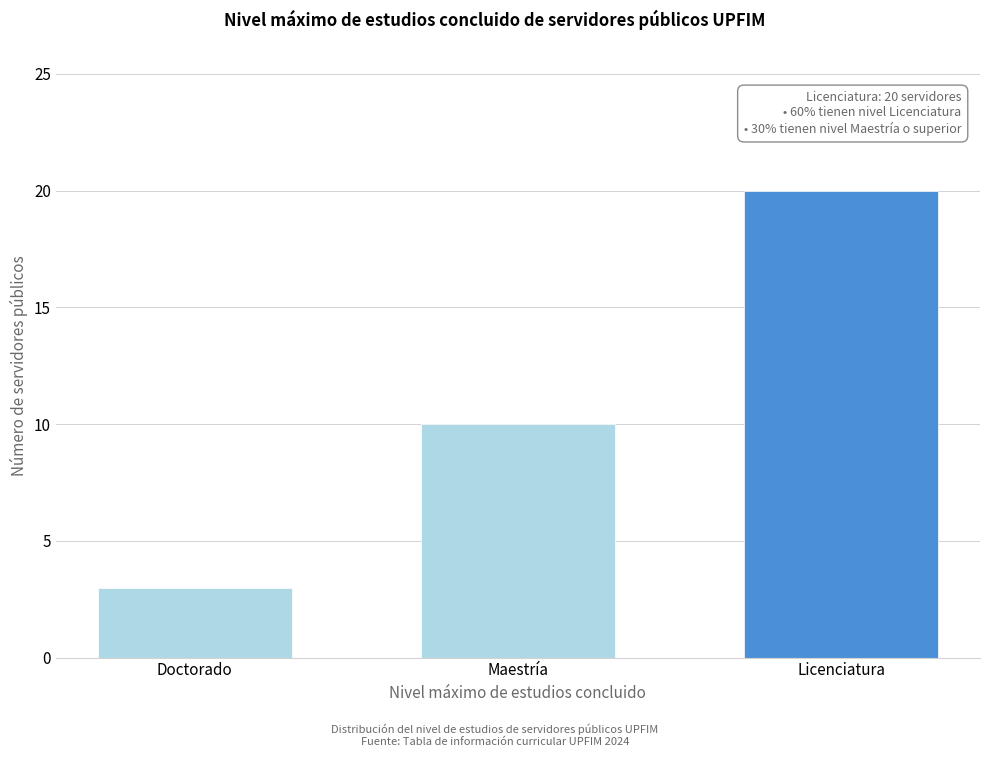

Reading right to left, what are all the values shown in this chart?

Licenciatura=20	Maestría=10	Doctorado=3